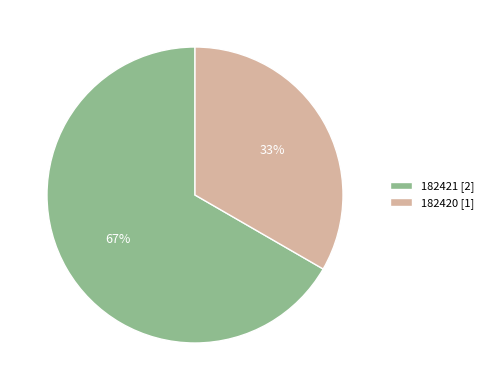

True or false: 182420 accounts for 33% of the total.

True